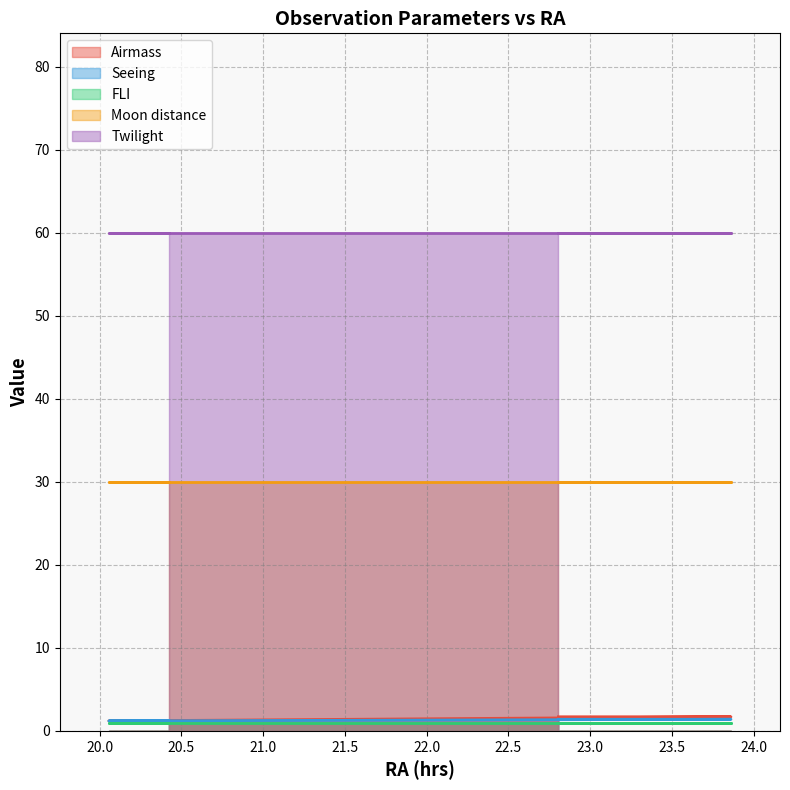

The value of Seeing at 2012-10-07 is 1.8. True or false?

False